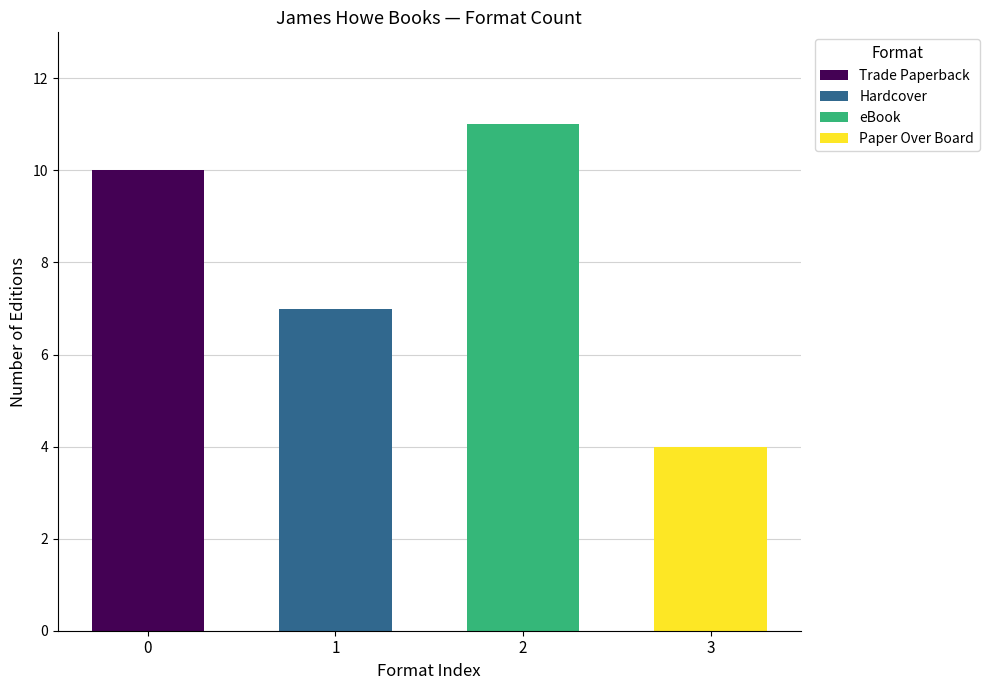

The chart shows a value of 3 at Trade Paperback. True or false?

False